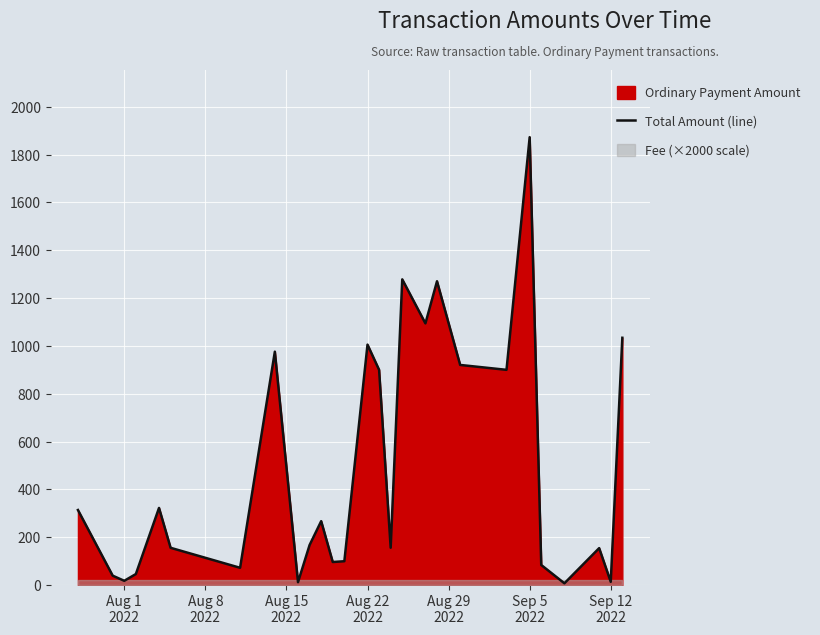

What is the highest value of the Total Amount (line) series?

1872.8